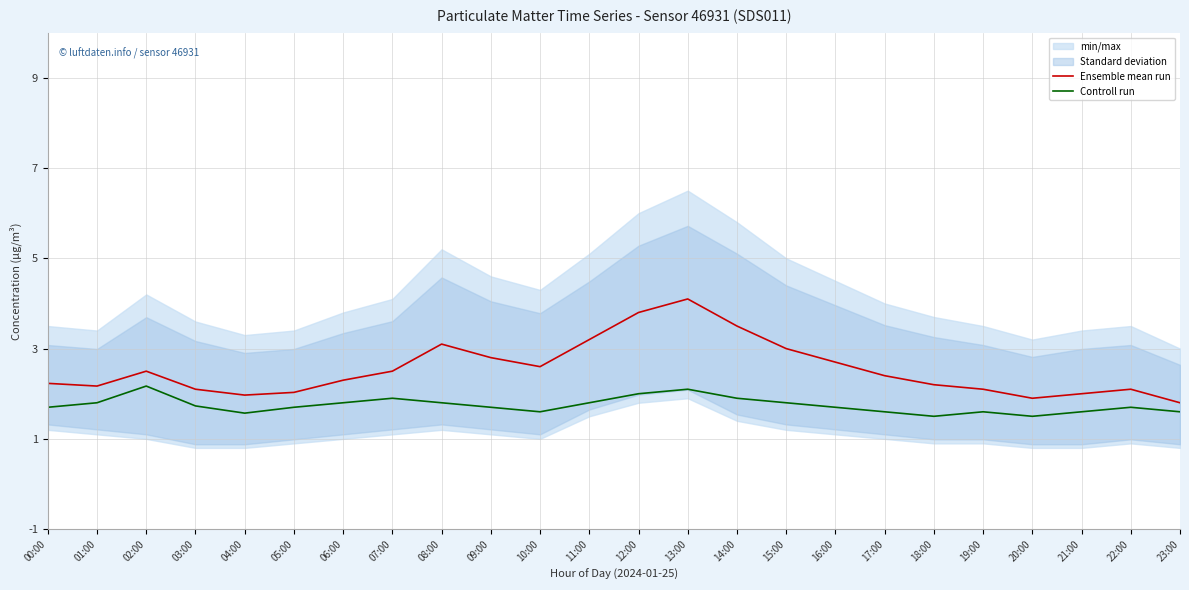

How many data points does each series have?

24